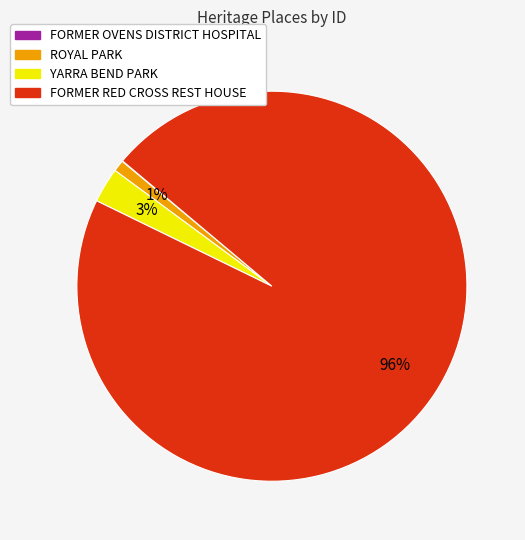

Which category has the biggest portion of the pie?

FORMER RED CROSS REST HOUSE